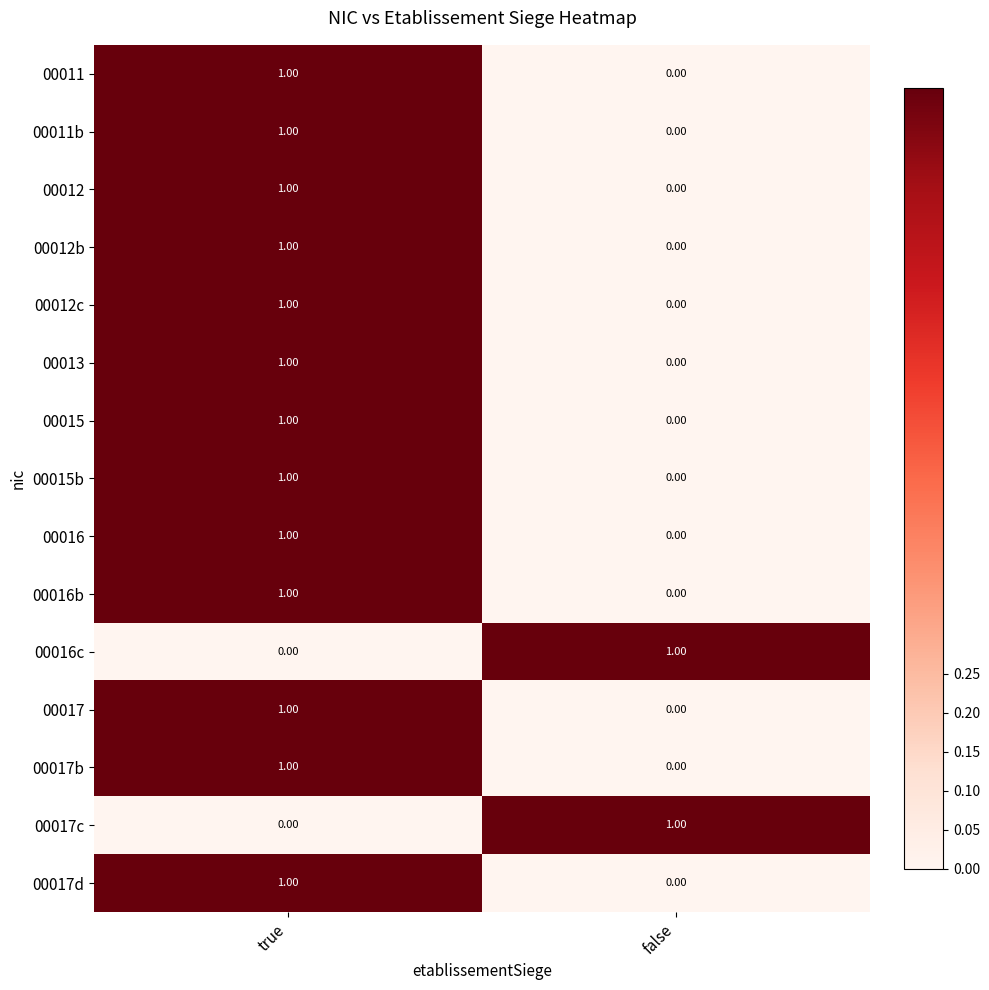

At which label does 00012b reach its minimum?

false